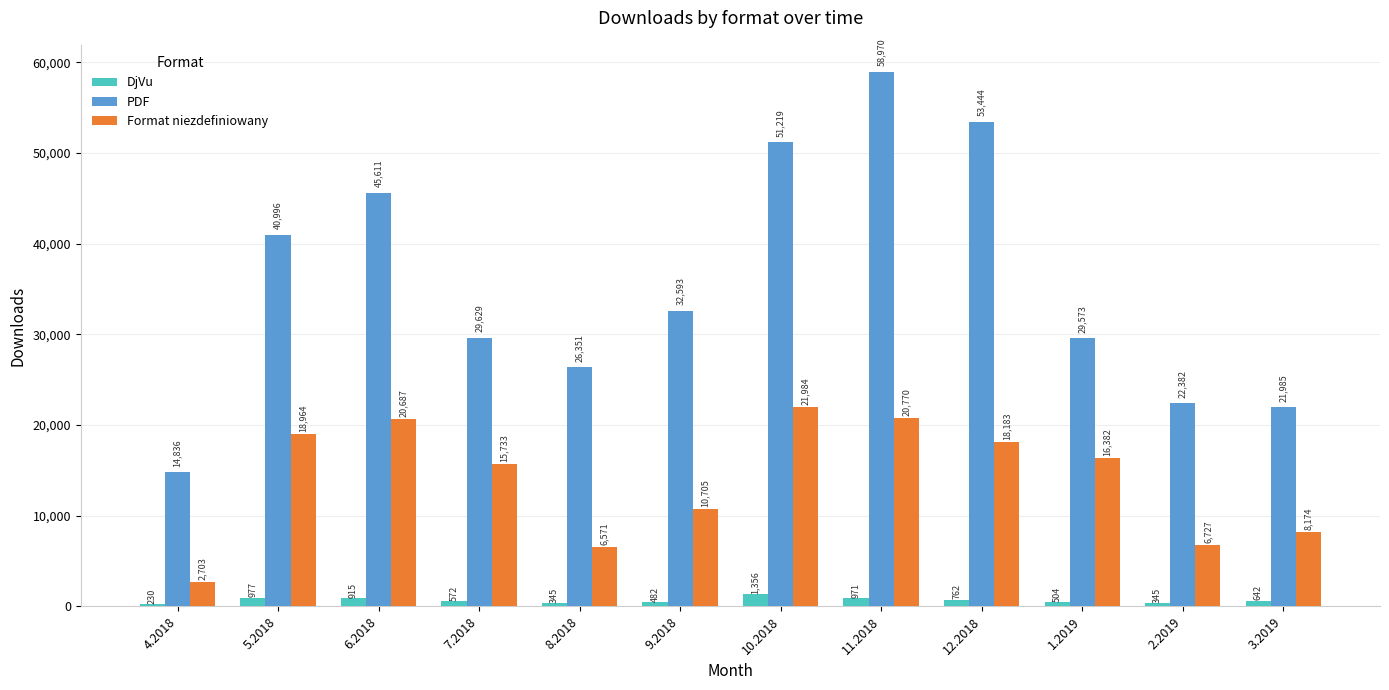

What is the approximate value of DjVu at 6.2018, to the nearest 50?

900